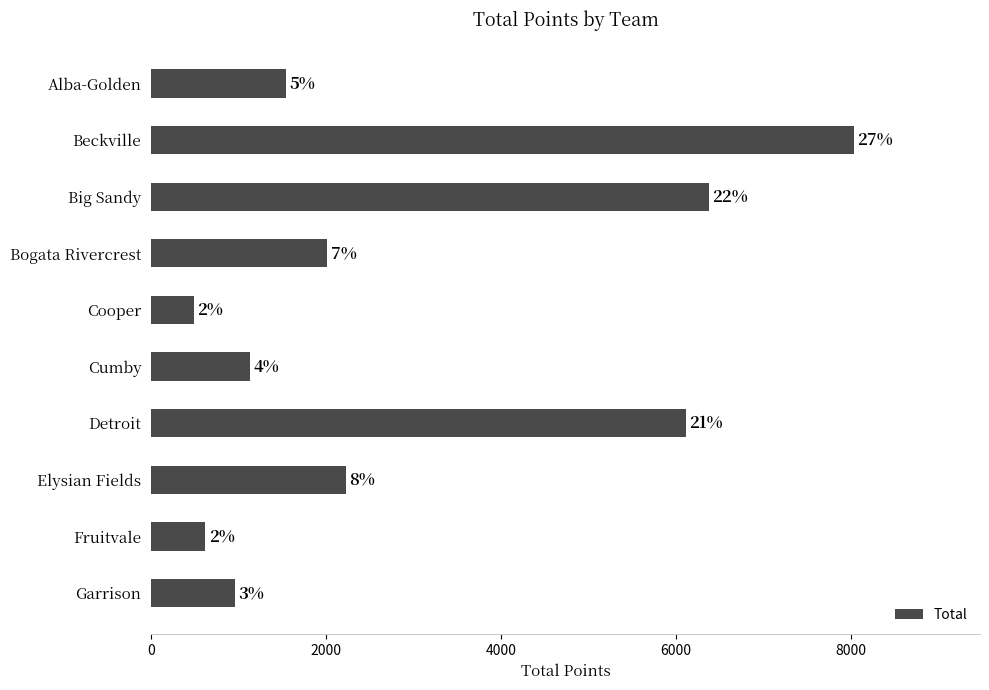

What is the difference between the maximum and minimum values?

7540